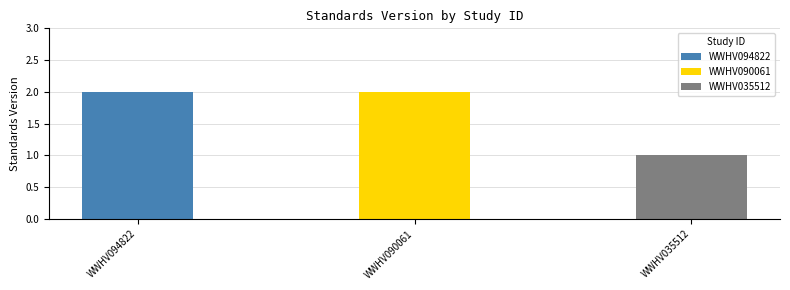

Approximately how many times larger is the value at WWHV094822 compared to WWHV035512?

2.0